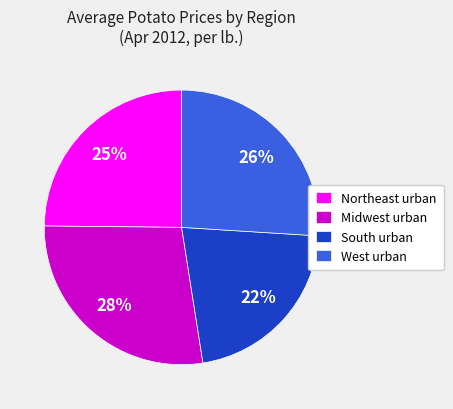

To the nearest percent, what percentage of the pie is South urban?

22%